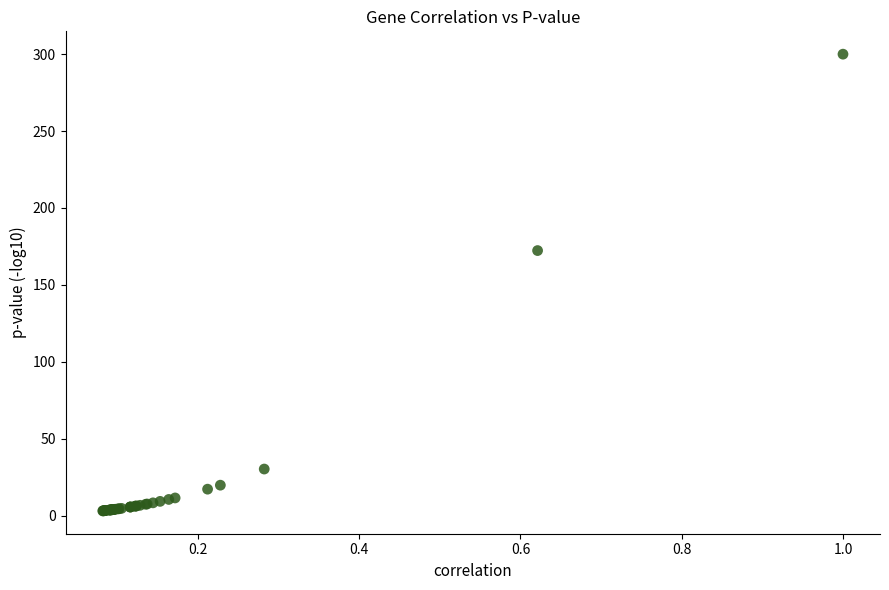

What Y value in the scatter plot is closest to 151?

172.3